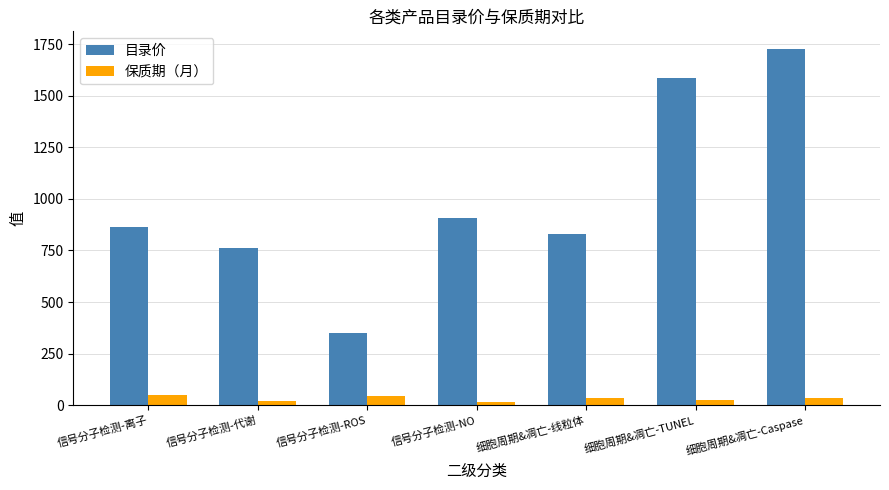

True or false: 目录价 has a value of 1727 at 细胞周期&凋亡-Caspase.

True